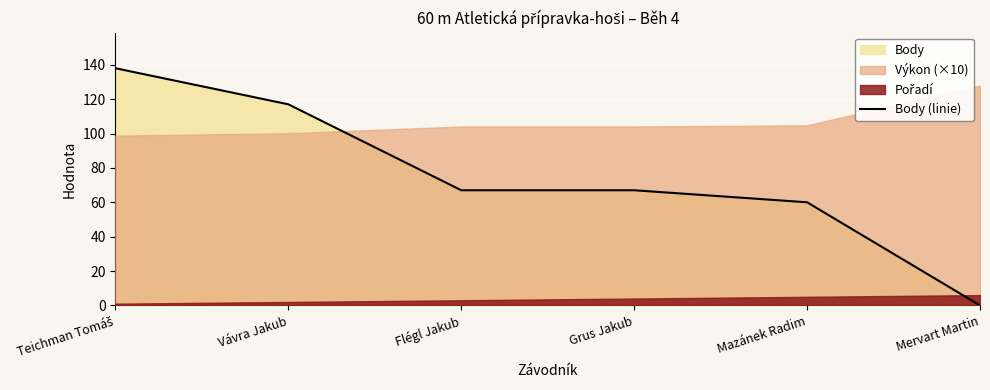

Which category has the lowest value across all series?

Mervart Martin